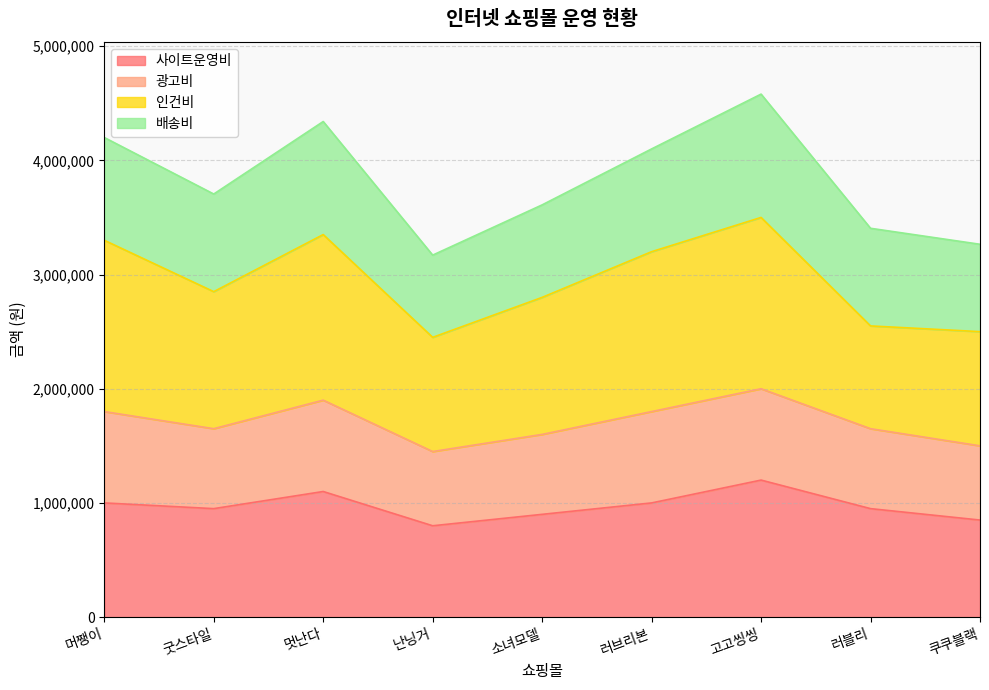

The value of 사이트운영비 at 난닝거 is 189829. True or false?

False